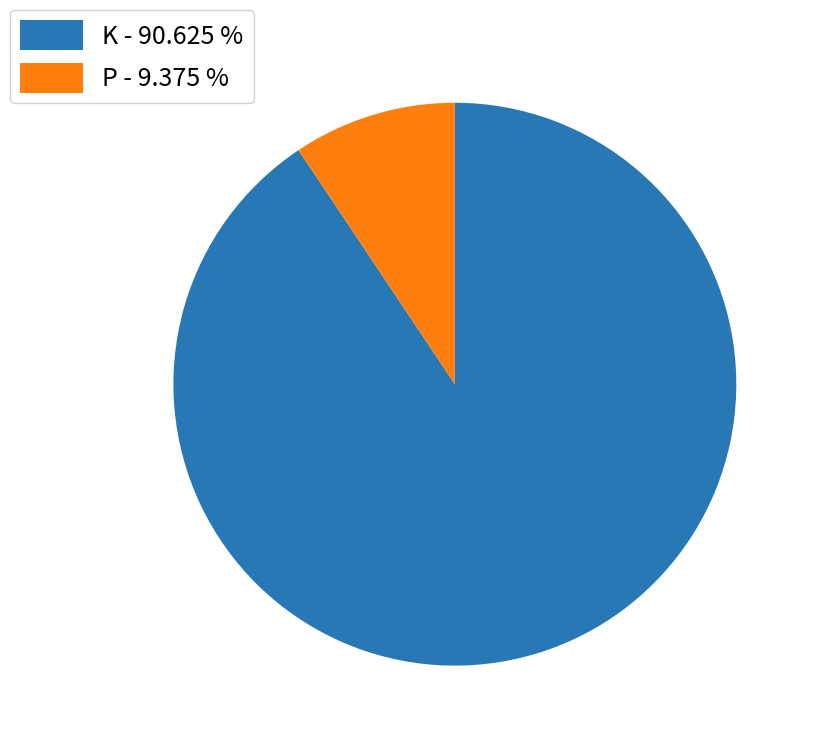

Is there a majority slice in this chart?

Yes